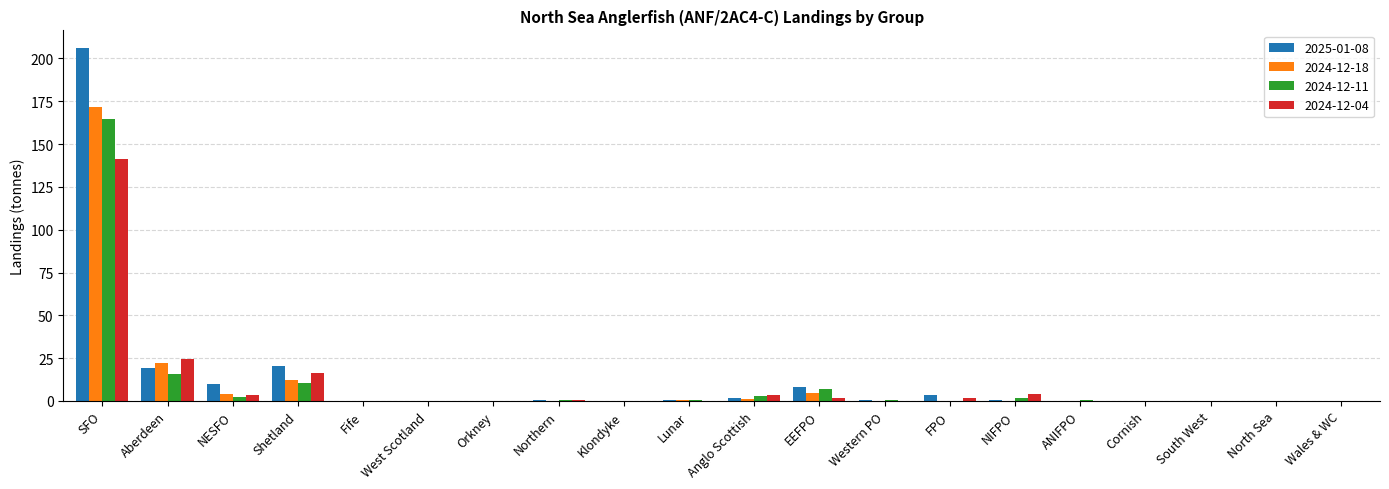

At which label is 2024-12-04 closest to 70?

Aberdeen